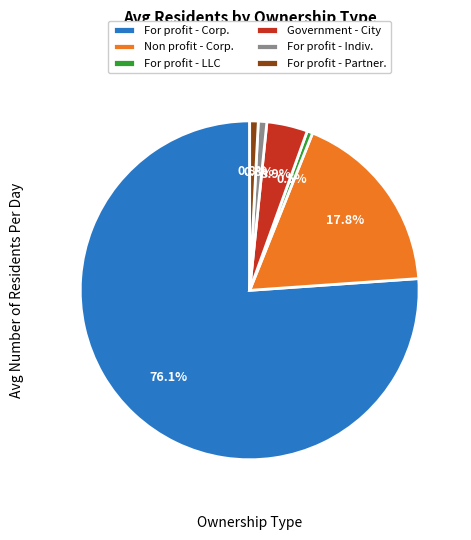

Is there a majority slice in this chart?

Yes